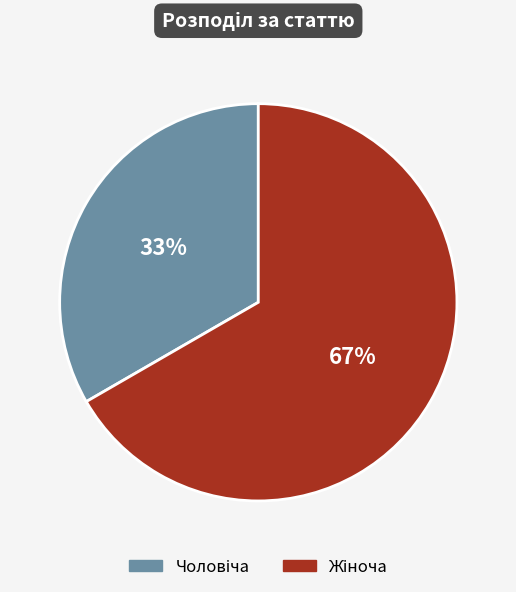

How many segments does this pie chart have?

2